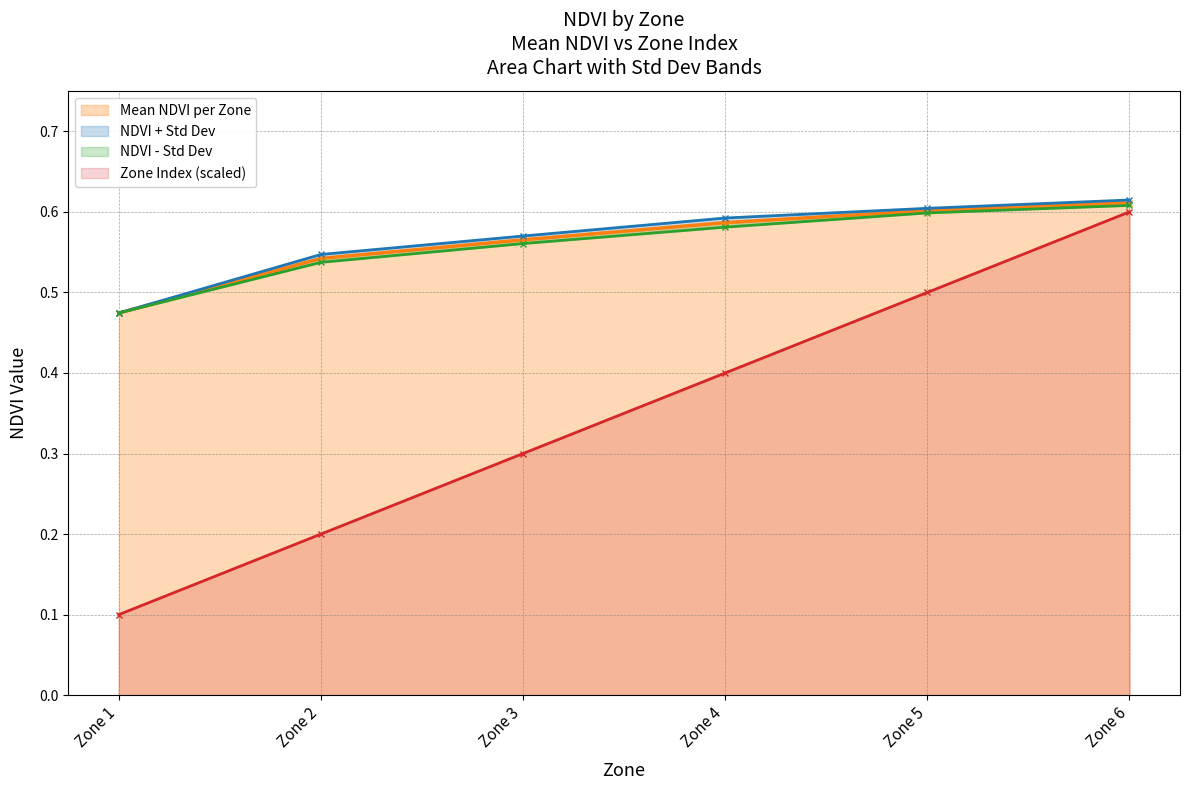

At which label does Mean NDVI per Zone reach its peak?

Zone 6